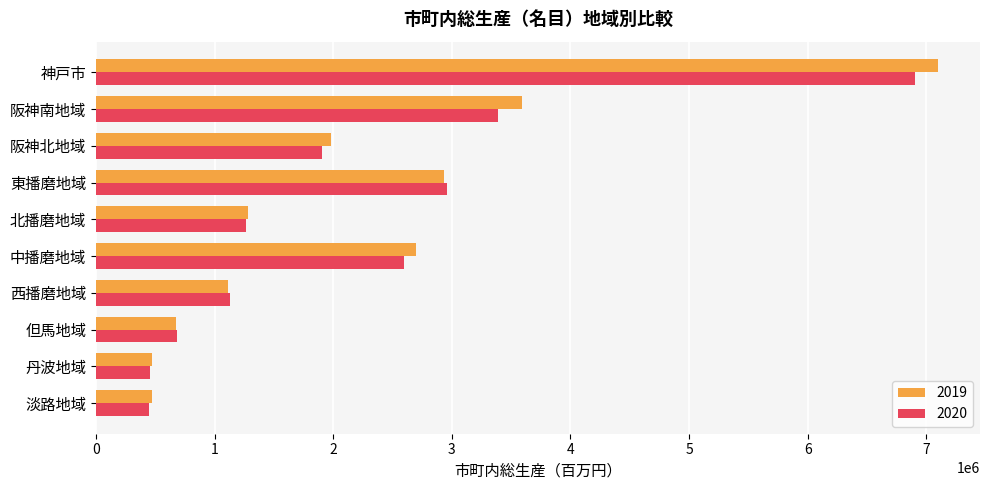

At which category does the chart reach its peak across all series?

神戸市